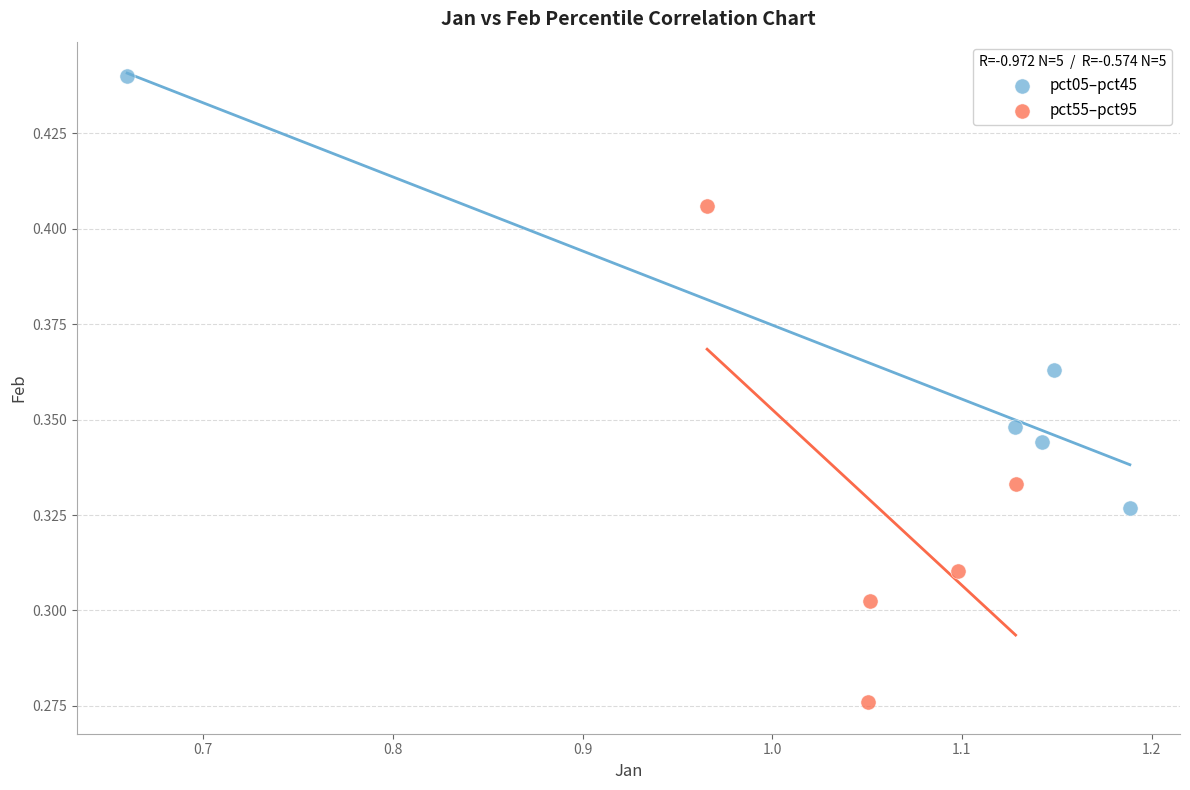

Which series has the largest Y range (max minus min)?

pct55–pct95